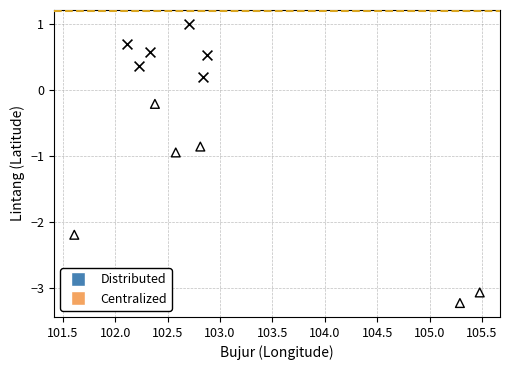

Which series has the largest Y range (max minus min)?

Centralized